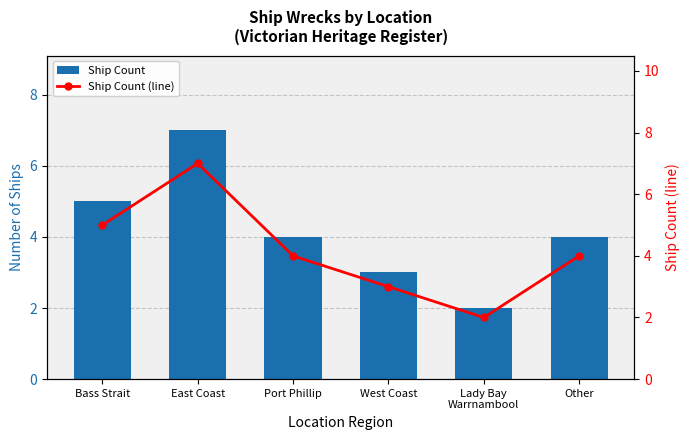

What is the difference between the second highest and second lowest values in the Ship Count series?

2